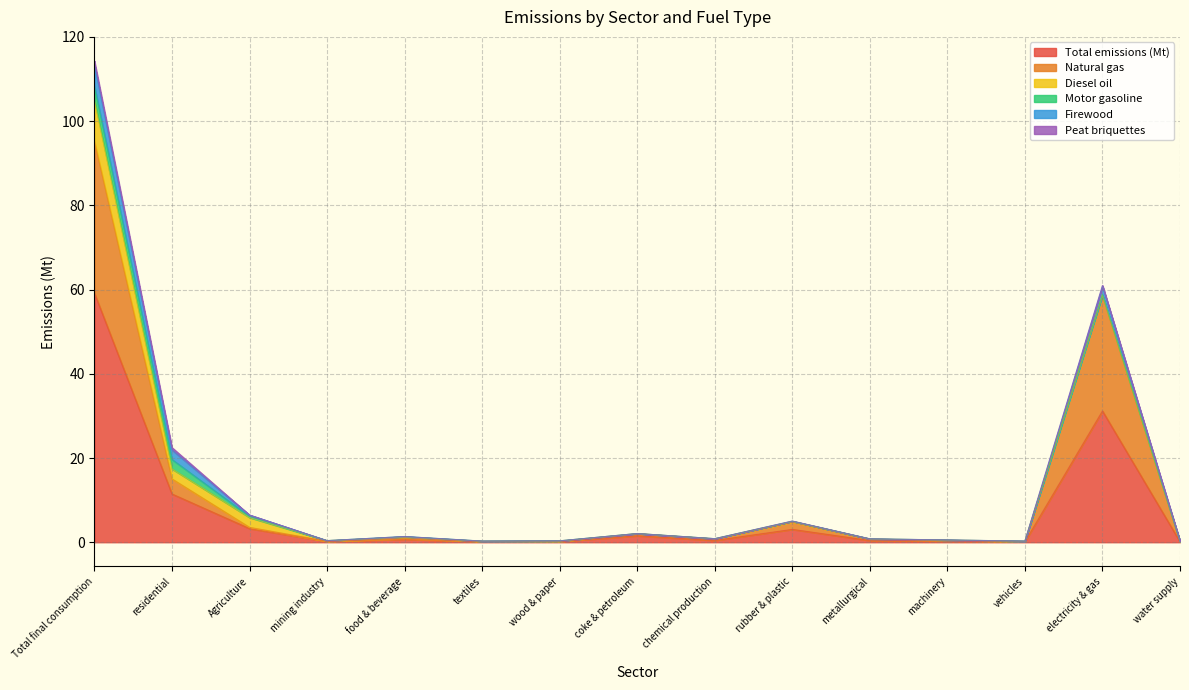

Count the number of data series in this chart.

6